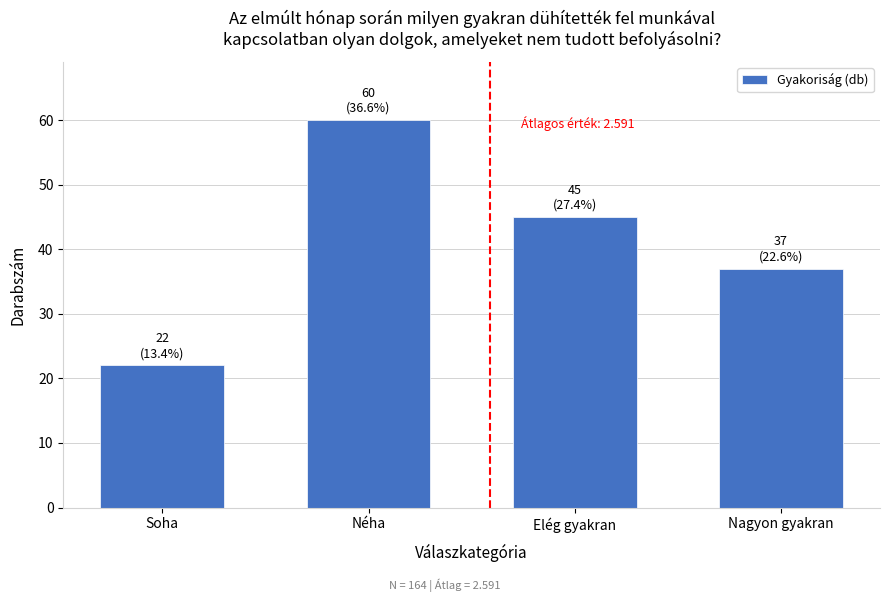

Reading left to right, list all the values displayed in this chart.

22	60	45	37